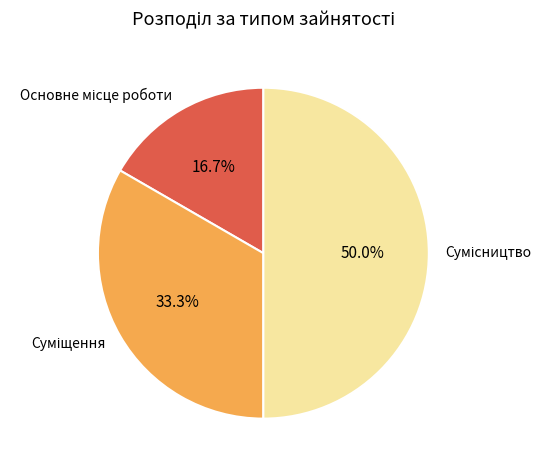

To the nearest percent, what is the combined percentage of Суміщення and Сумісництво?

83%